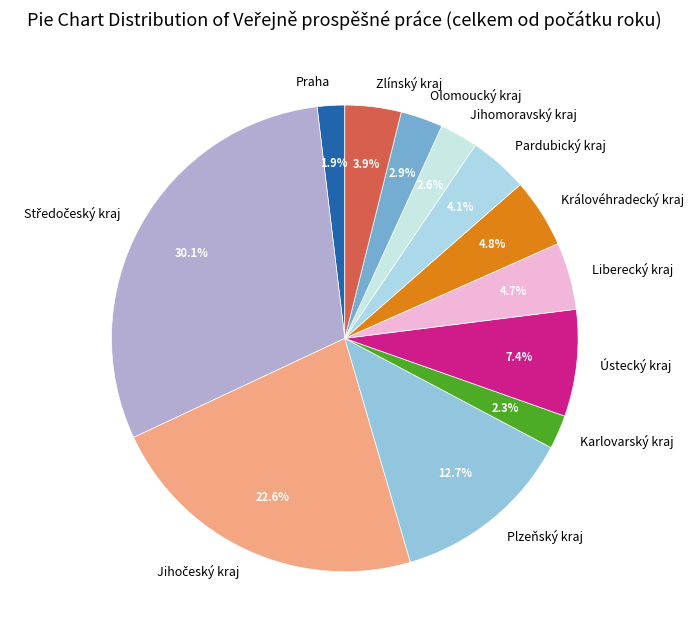

How many segments does this pie chart have?

12